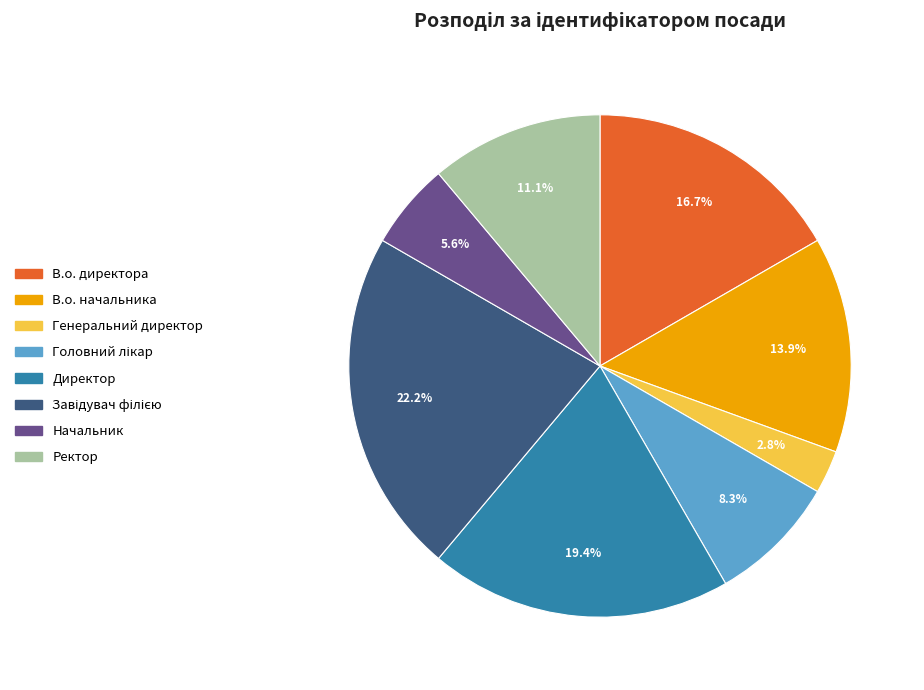

To the nearest percent, what is the average slice percentage?

12%